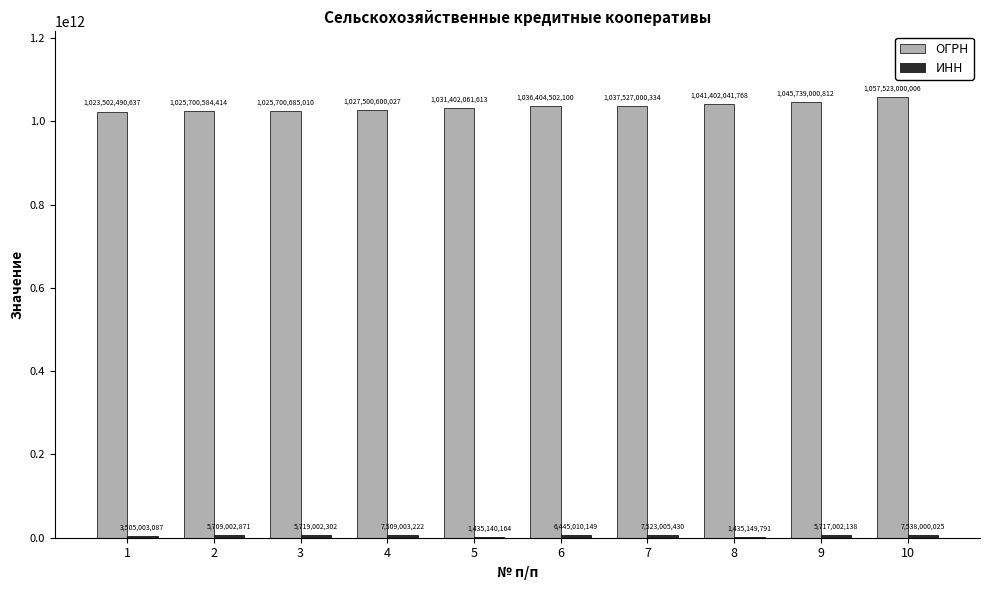

True or false: ОГРН has a value of 467721924711 at 4.

False